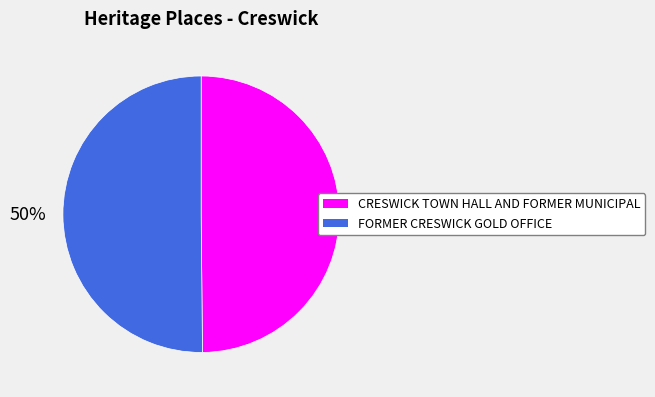

To the nearest percent, what is the average slice percentage?

50%